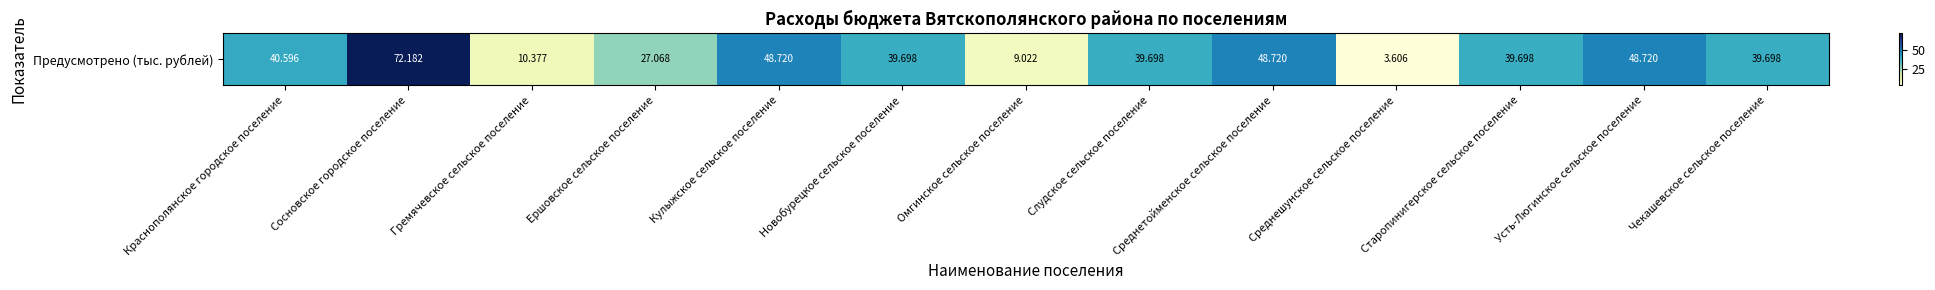

Reading left to right, list all the values displayed in this chart.

Краснополянское городское поселение=40.6	Сосновское городское поселение=72.2	Гремячевское сельское поселение=10.4	Ершовское сельское поселение=27.1	Кулыжское сельское поселение=48.7	Новобурецкое сельское поселение=39.7	Омгинское сельское поселение=9.0	Слудское сельское поселение=39.7	Среднетойменское сельское поселение=48.7	Среднешунское сельское поселение=3.6	Старопинигерское сельское поселение=39.7	Усть-Люгинское сельское поселение=48.7	Чекашевское сельское поселение=39.7